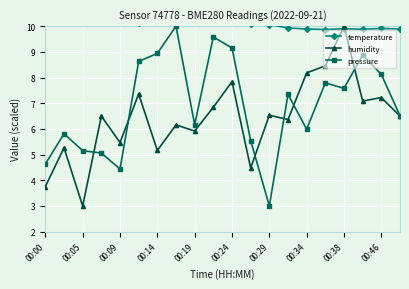

The value of pressure at 00:19 is 6.2. True or false?

True